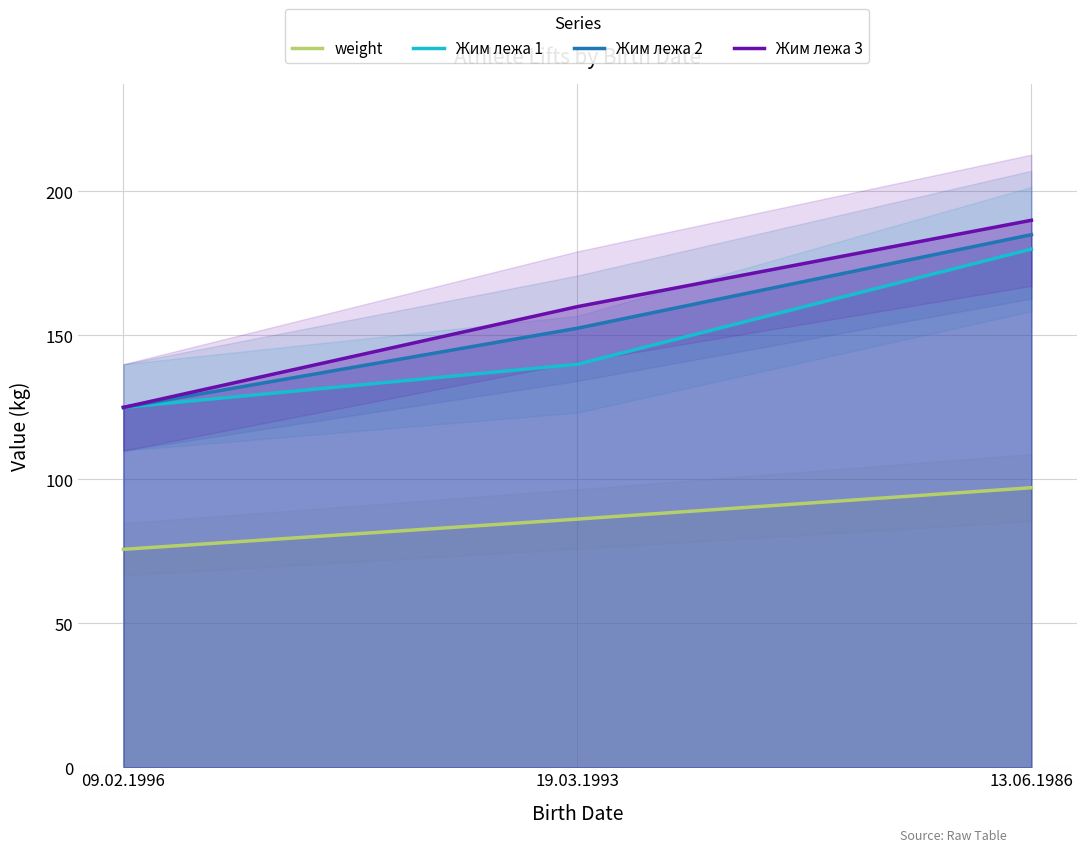

Where is weight nearest to the value 86?

19.03.1993